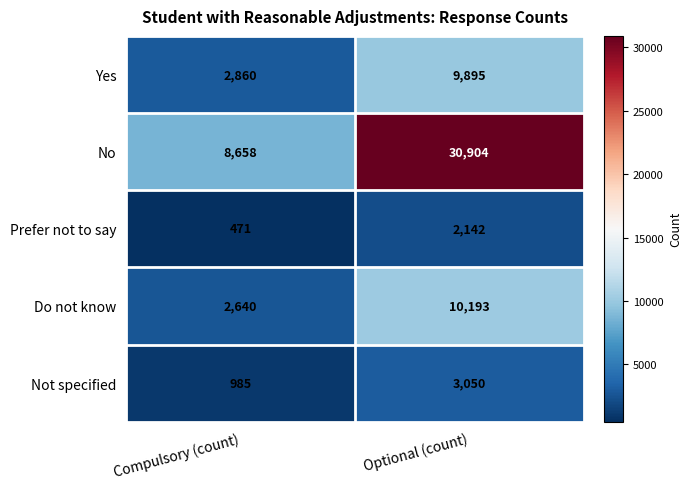

At which label does Not specified reach its minimum?

Compulsory (count)